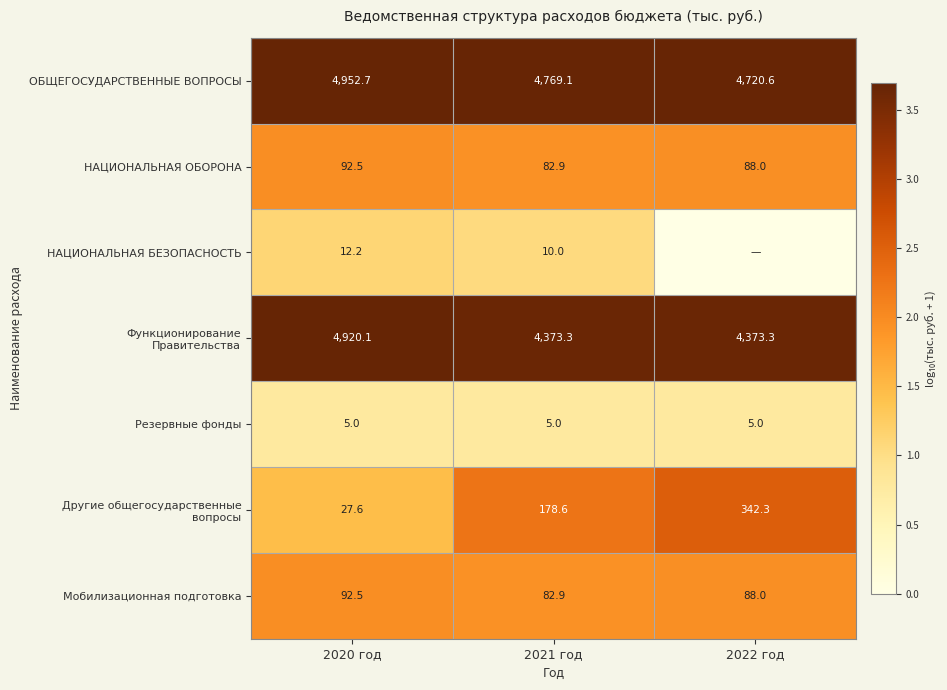

List the labels in order of ОБЩЕГОСУДАРСТВЕННЫЕ ВОПРОСЫ value, largest first.

2020 год, 2021 год, 2022 год